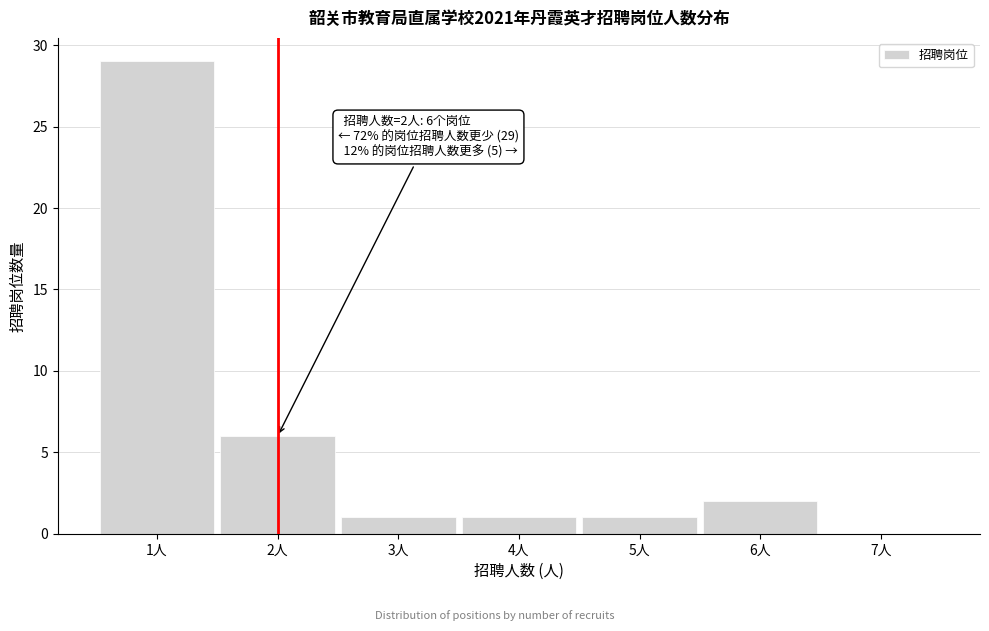

Reading left to right, extract all data points from this chart.

1人=29	2人=6	3人=1	4人=1	5人=1	6人=2	7人=0